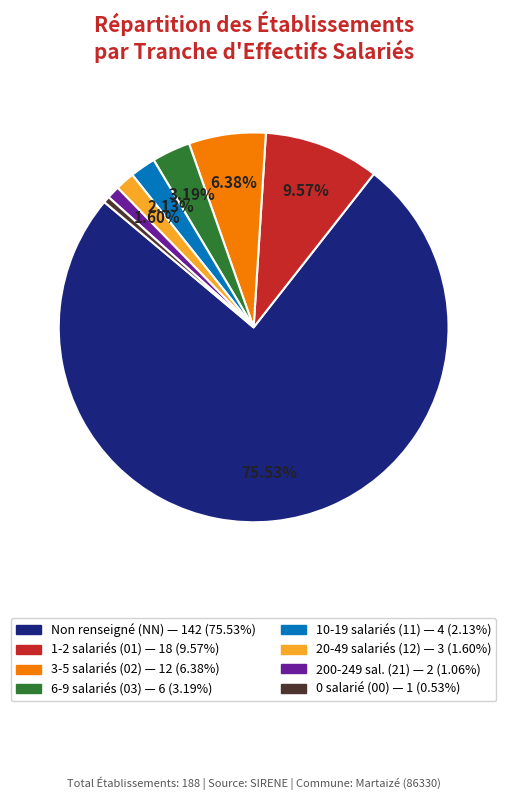

Is there any slice that represents more than half of the pie?

Yes